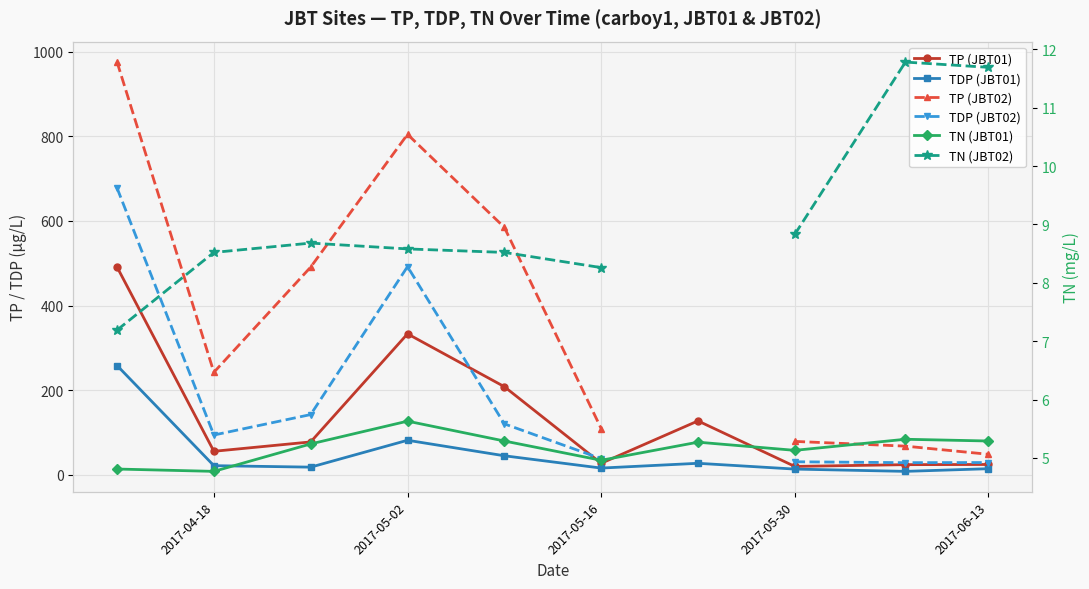

How many values in the TN (JBT01) series exceed 5?

7